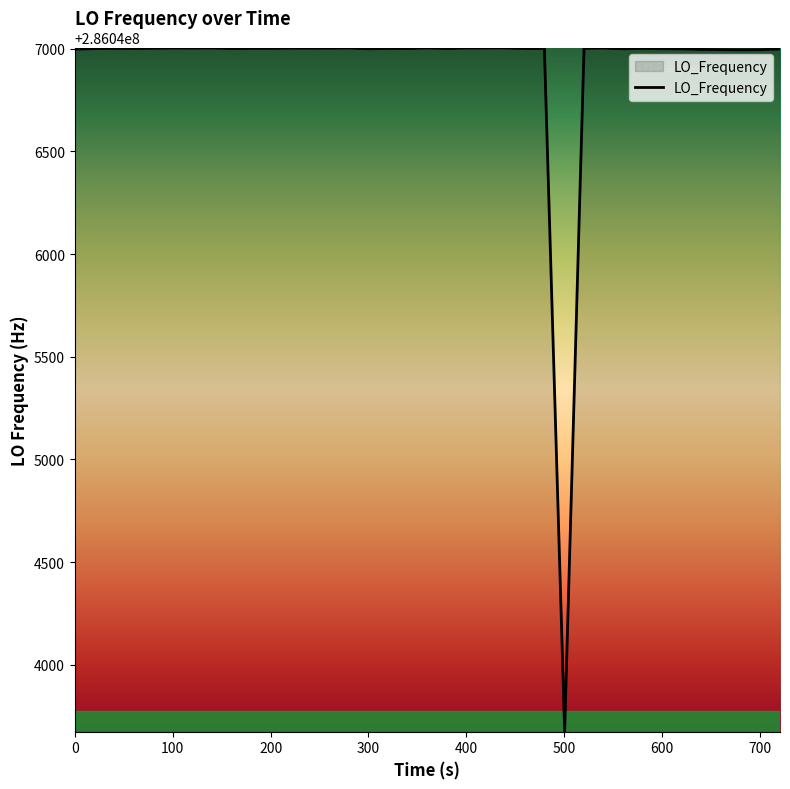

What is the maximum value shown in the chart?

286047004.4